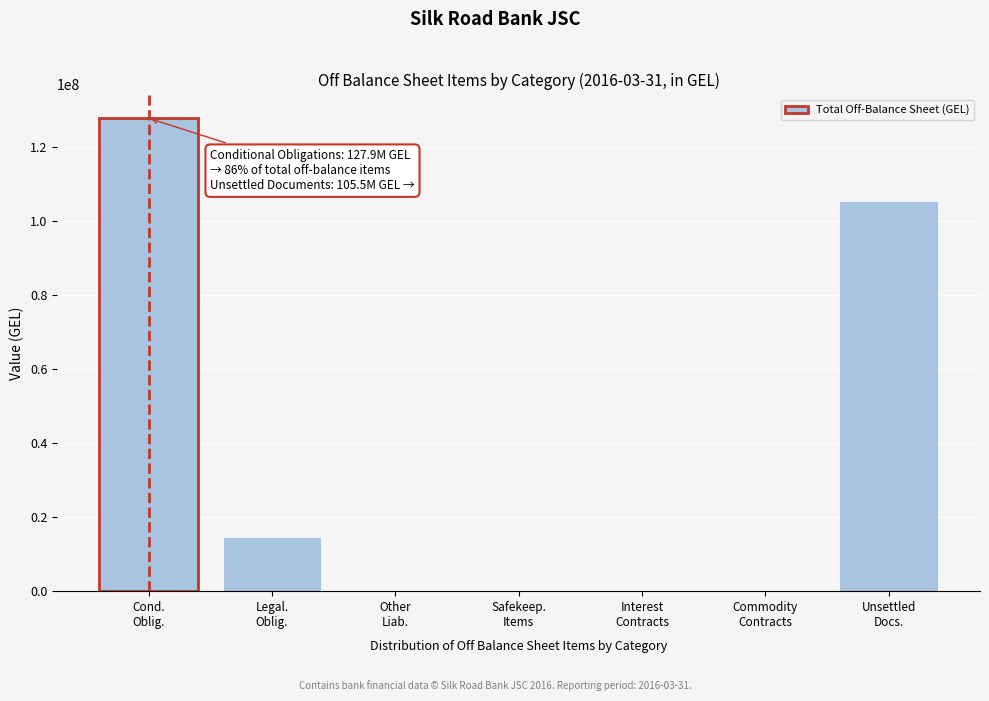

What is the maximum value shown in the chart?

127924012.4